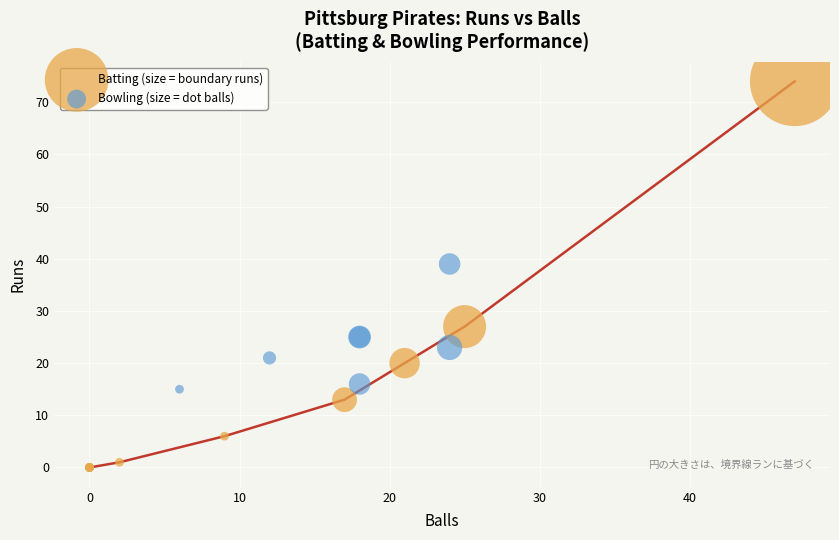

Which series reaches the minimum Y coordinate?

Batting (size = boundary runs)